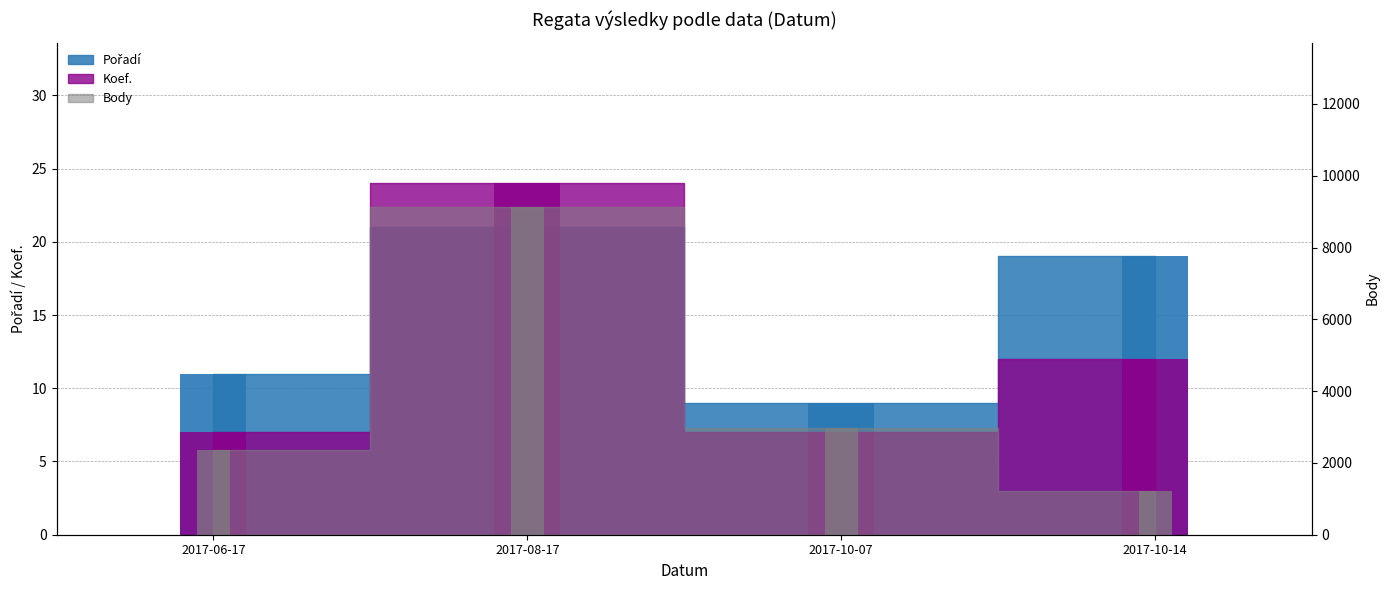

How many groups of bars are there?

4